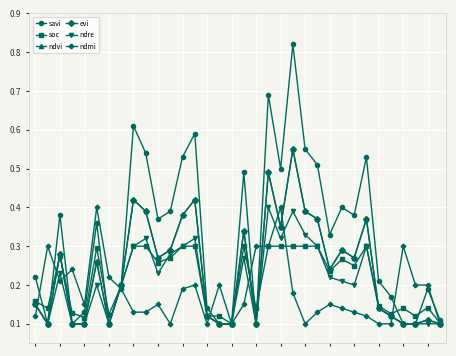

Which series has the largest total across all categories?

savi